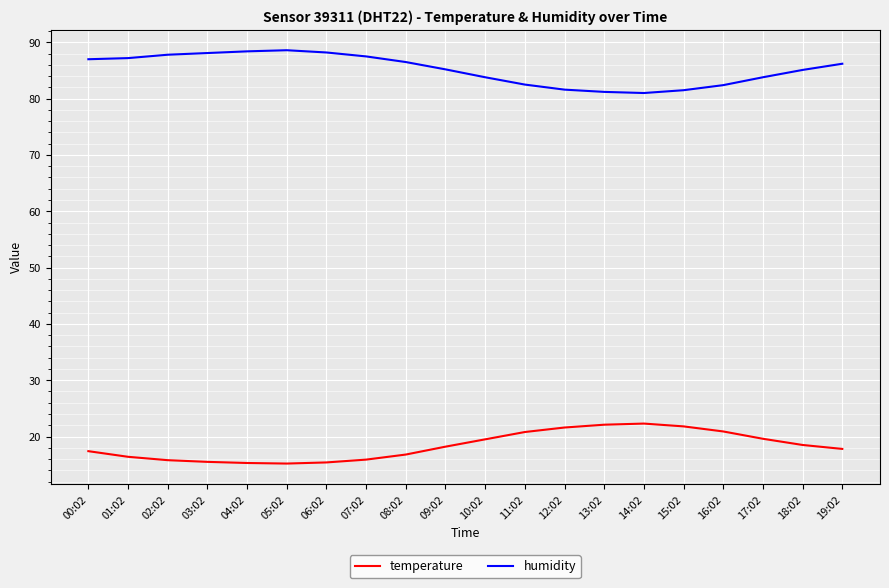

At 08:02, list the series in order from smallest to largest.

temperature, humidity